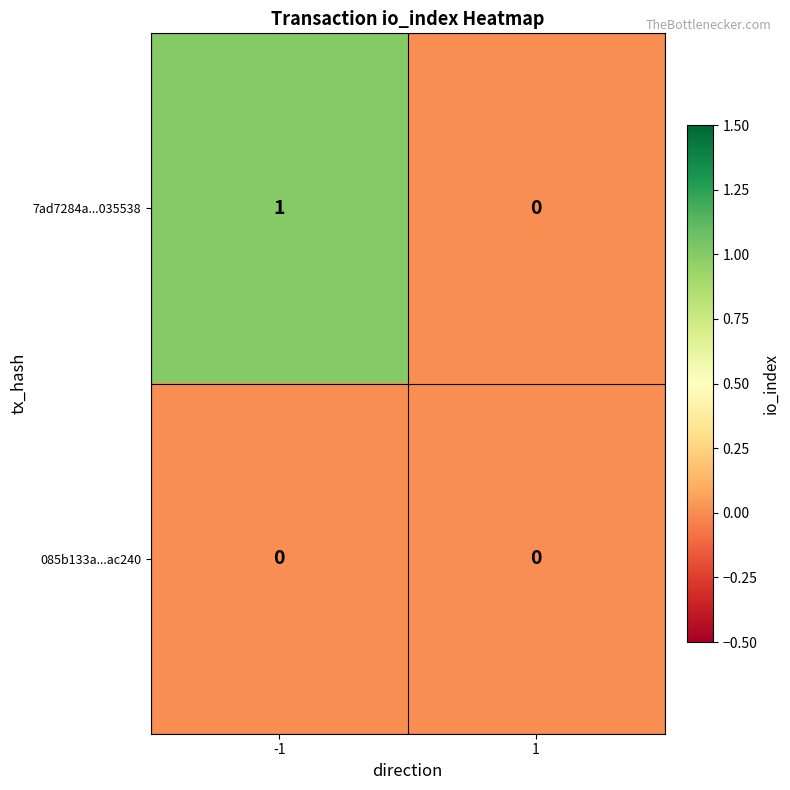

Is it true that 7ad7284a...035538 equals 1 at -1?

True